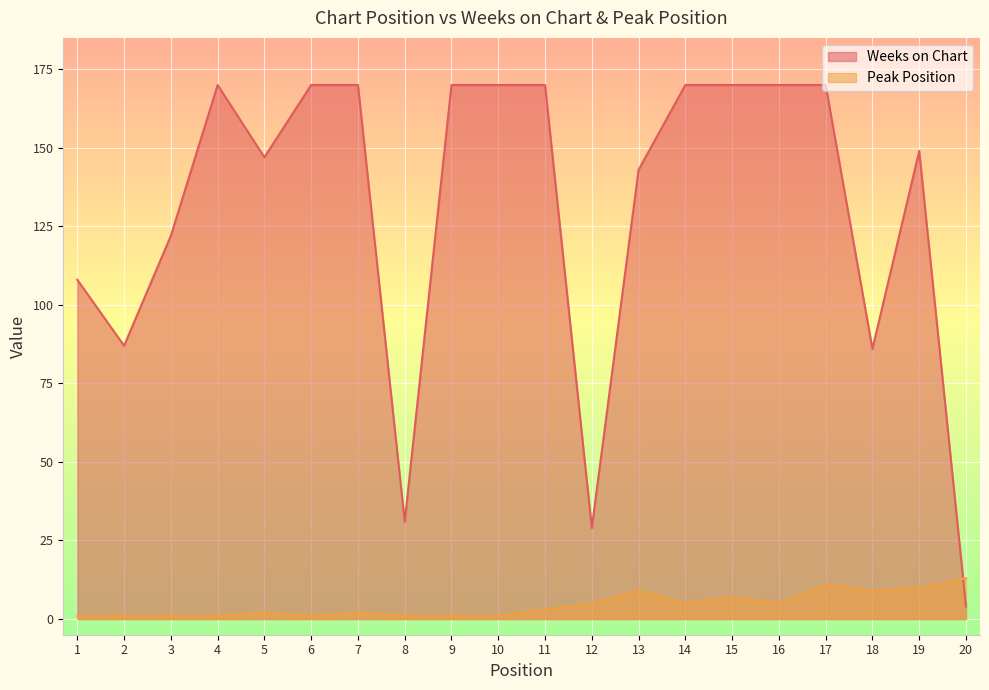

Does the chart display data point markers on the line(s)?

No